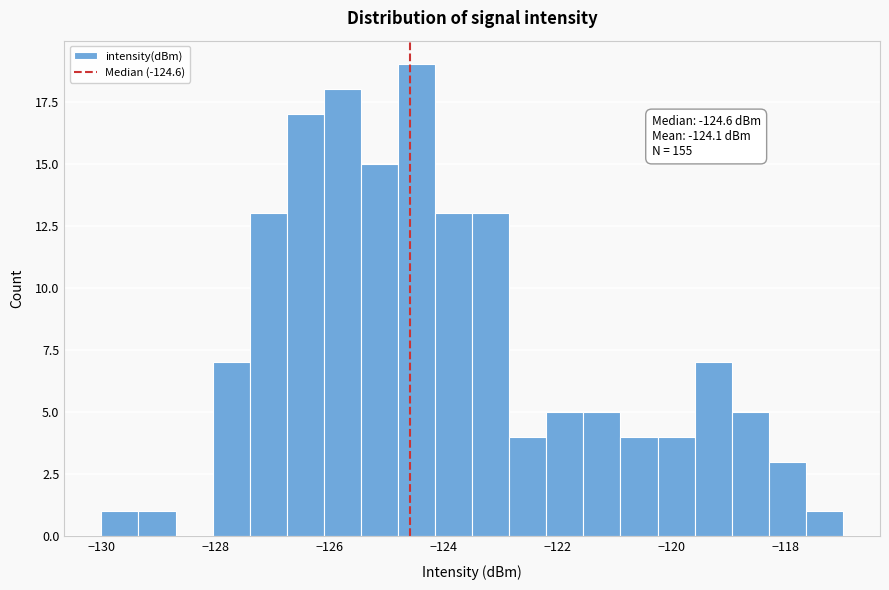

Around what value on the x-axis is the tallest bar? Give the approximate position of its centre, as read against the axis.

-124.4